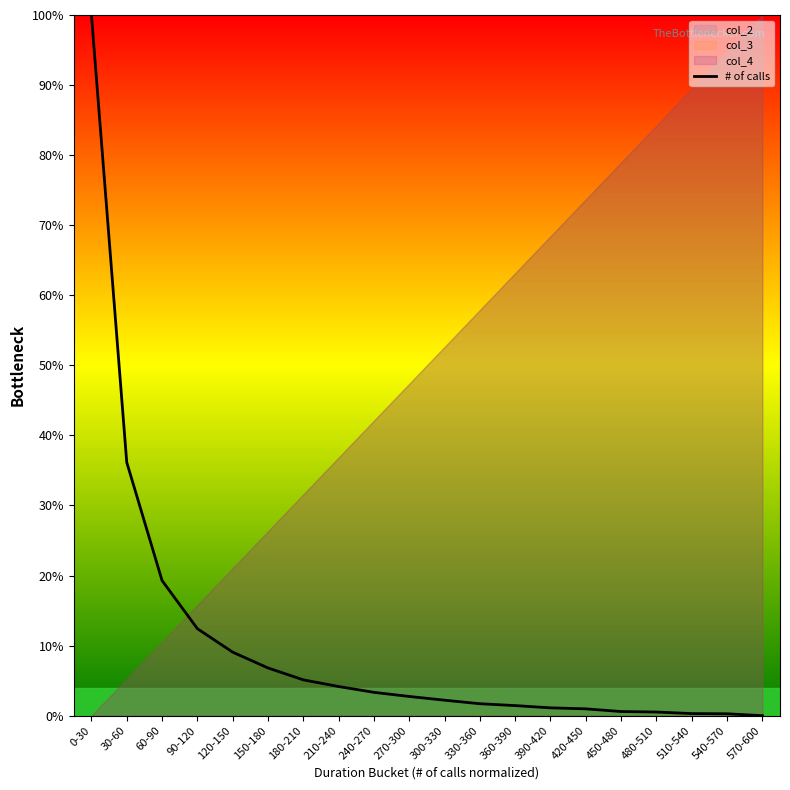

True or false: there are more than 0 points higher than both neighbors.

False